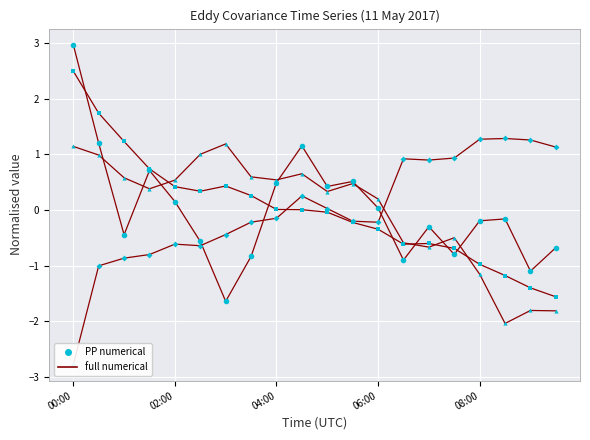

At which category is the sum across all series the highest?

00:00